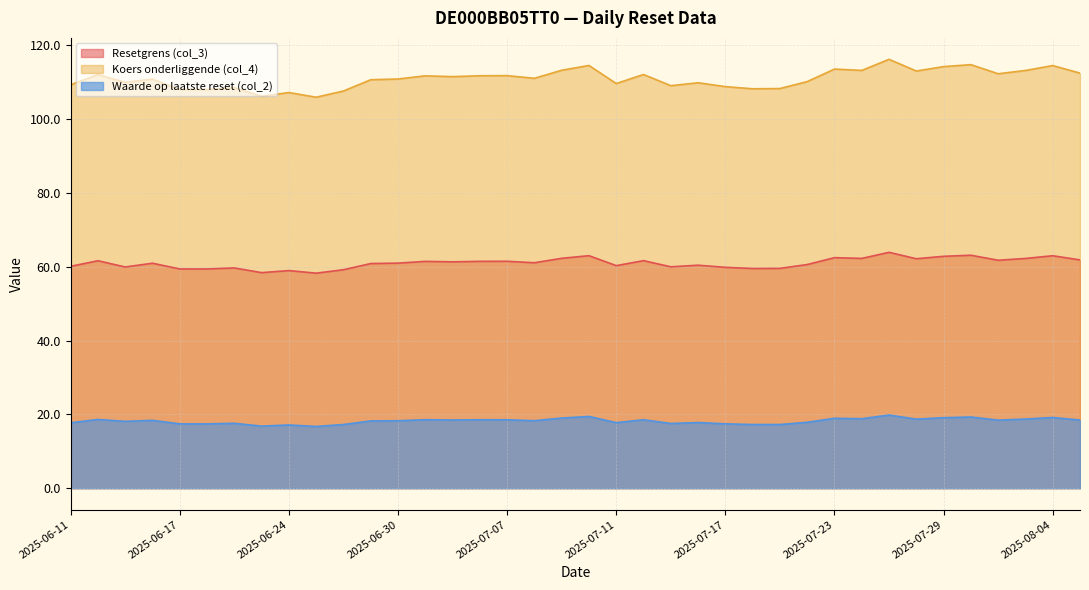

What is the smallest value displayed?

16.7